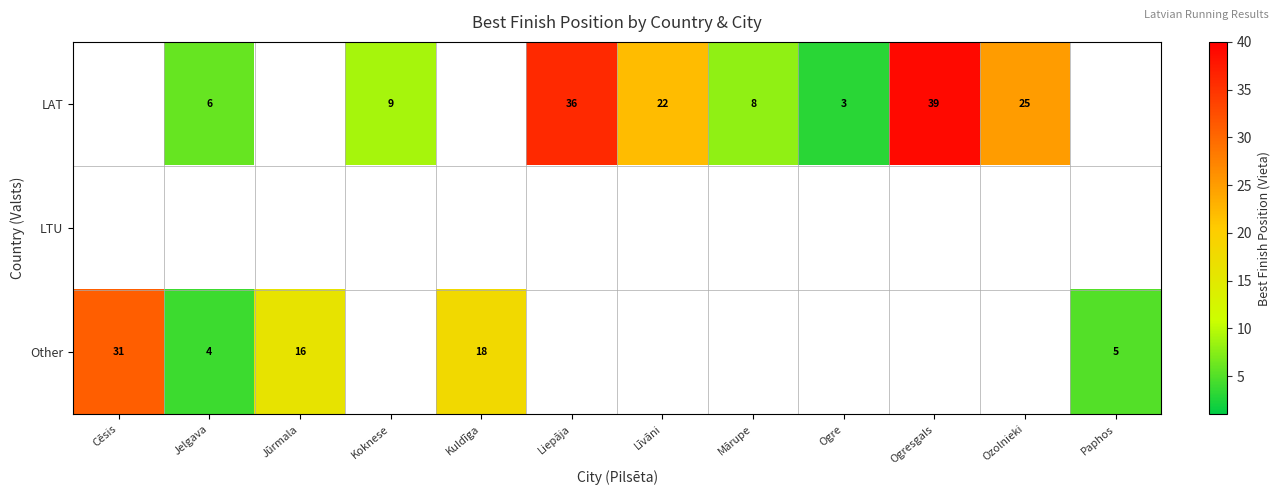

At which category does the chart reach its minimum across all series?

Ogre